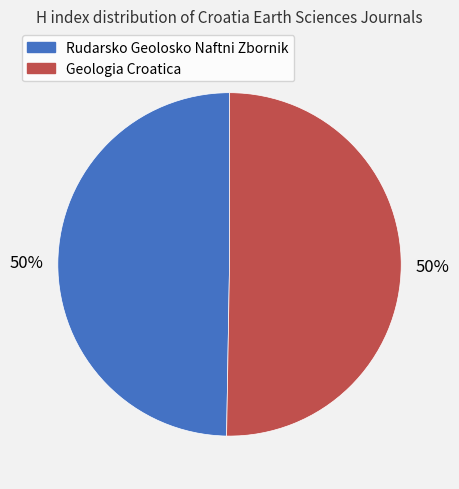

True or false: Geologia Croatica accounts for 39% of the total.

False